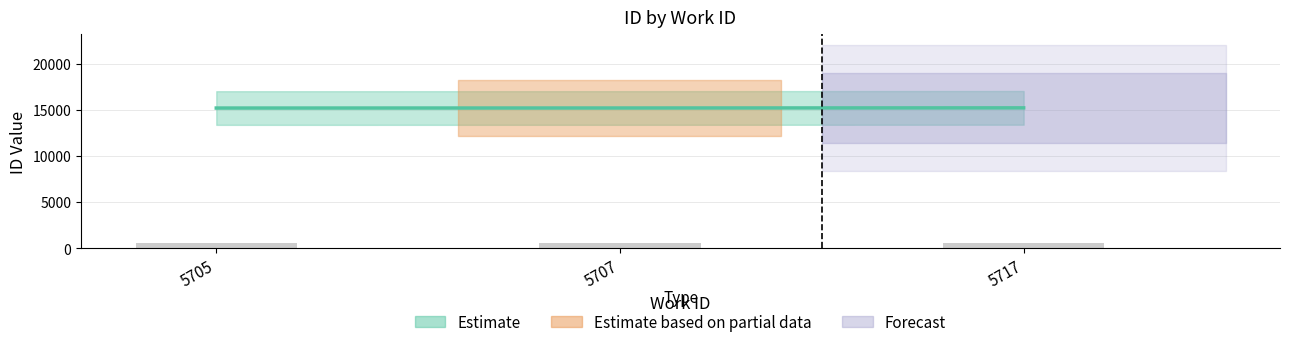

Rank the categories by value from highest to lowest.

5717, 5707, 5705